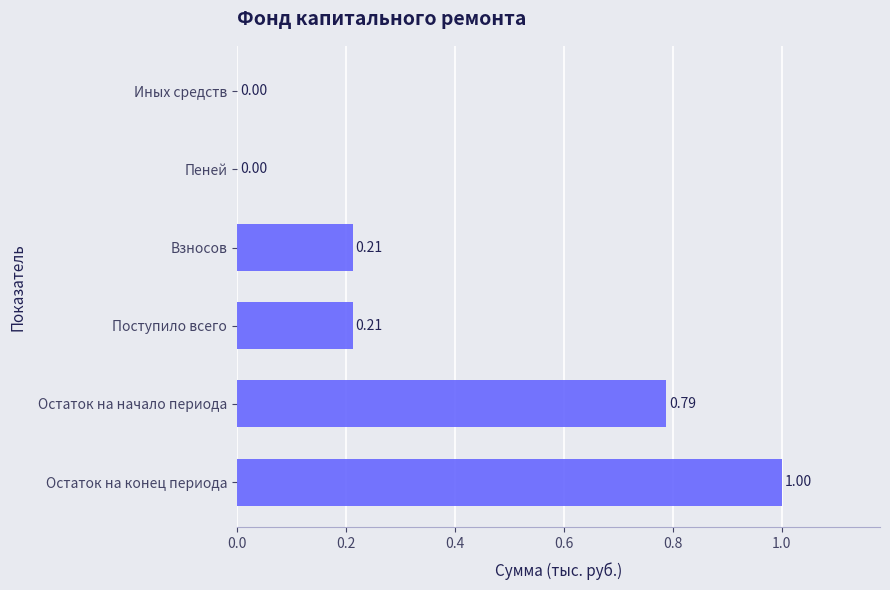

Between Остаток на начало периода and Взносов, which is larger?

Остаток на начало периода